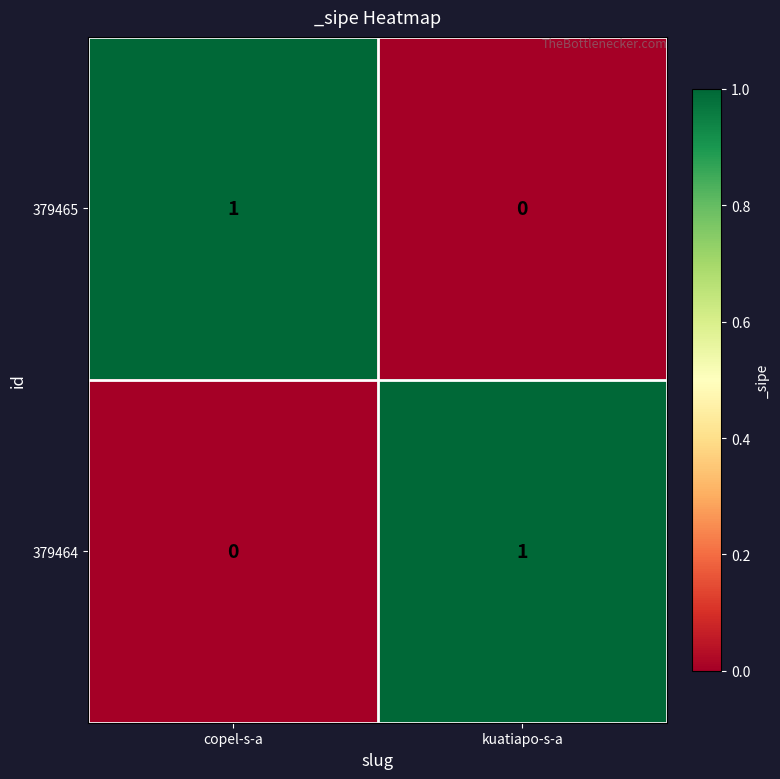

Reading left to right, extract all data points from this chart.

379465: 1	0
379464: 0	1